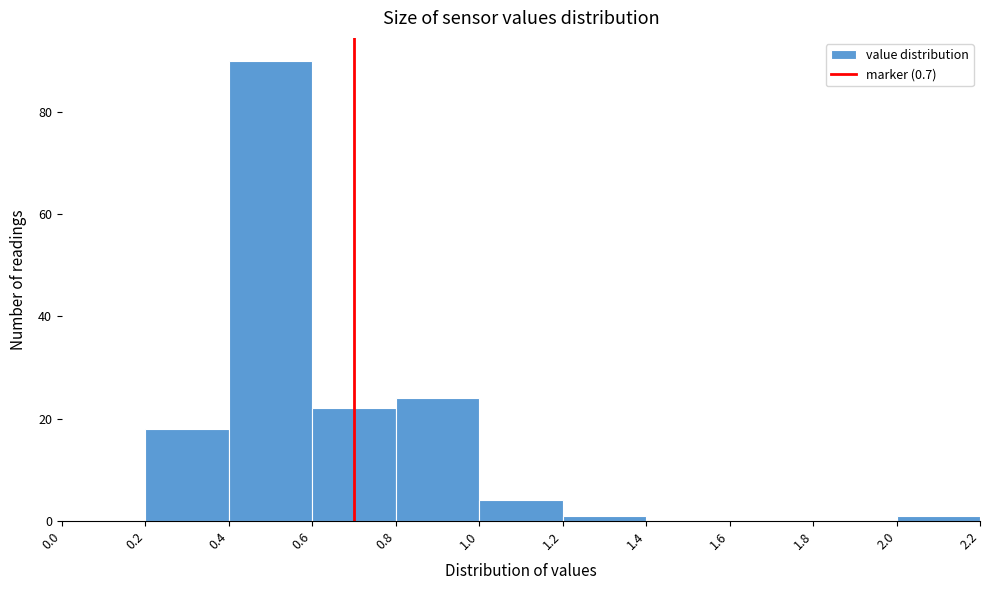

Reading left to right, transcribe this chart: for each bar, give the range it covers on the x-axis and its height. The values are not printed on the chart, so give them approximately, as read against the axis.

0.0 to 0.2: 0
0.2 to 0.4: 18
0.4 to 0.6: 90
0.6 to 0.8: 22
0.8 to 1.0: 24
1.0 to 1.2: 4
1.2 to 1.4: under 2
1.4 to 1.6: 0
1.6 to 1.8: 0
1.8 to 2.0: 0
2.0 to 2.2: under 2